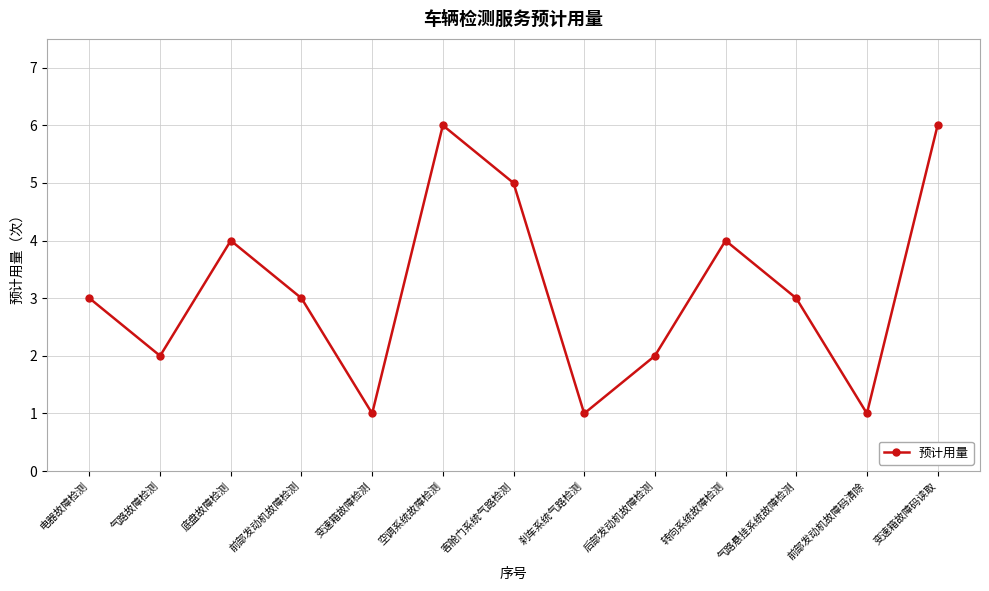

Reading left to right, what are all the values shown in this chart?

3	2	4	3	1	6	5	1	2	4	3	1	6